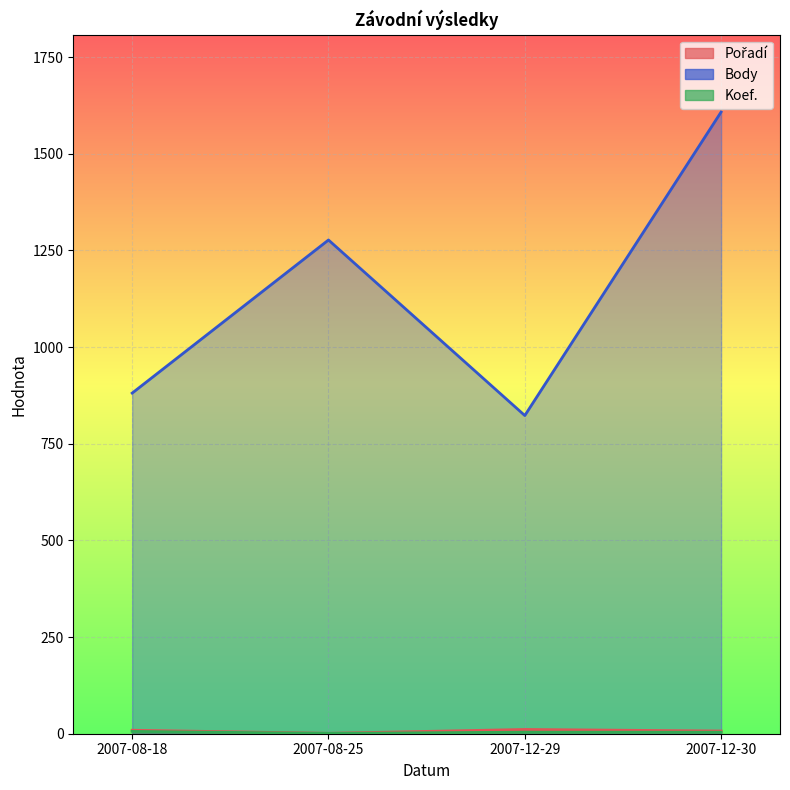

How many lines are shown in the chart?

3